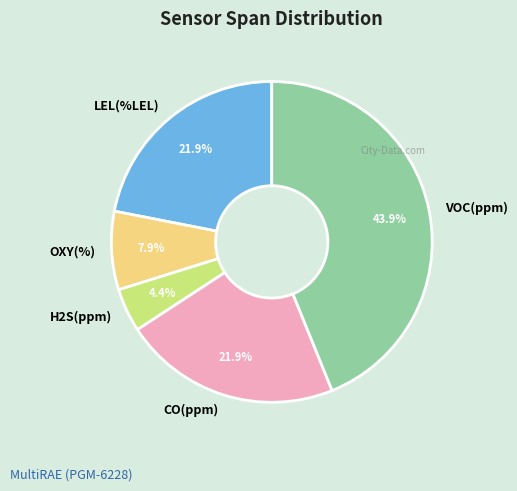

Combined, what portion of the pie is CO(ppm) and OXY(%)?

29.8%